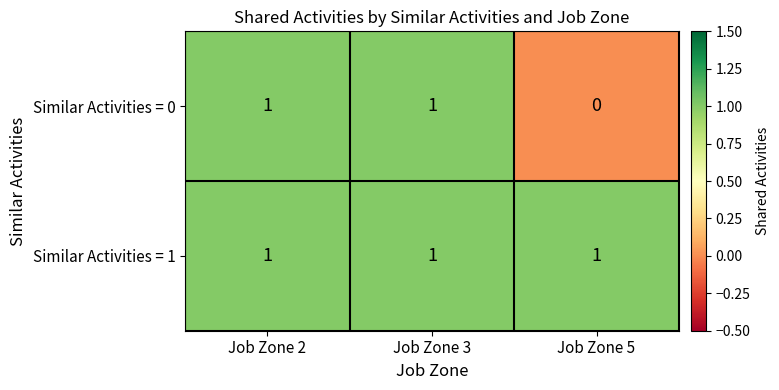

The value of Similar Activities = 0 at Job Zone 5 is 0. True or false?

True